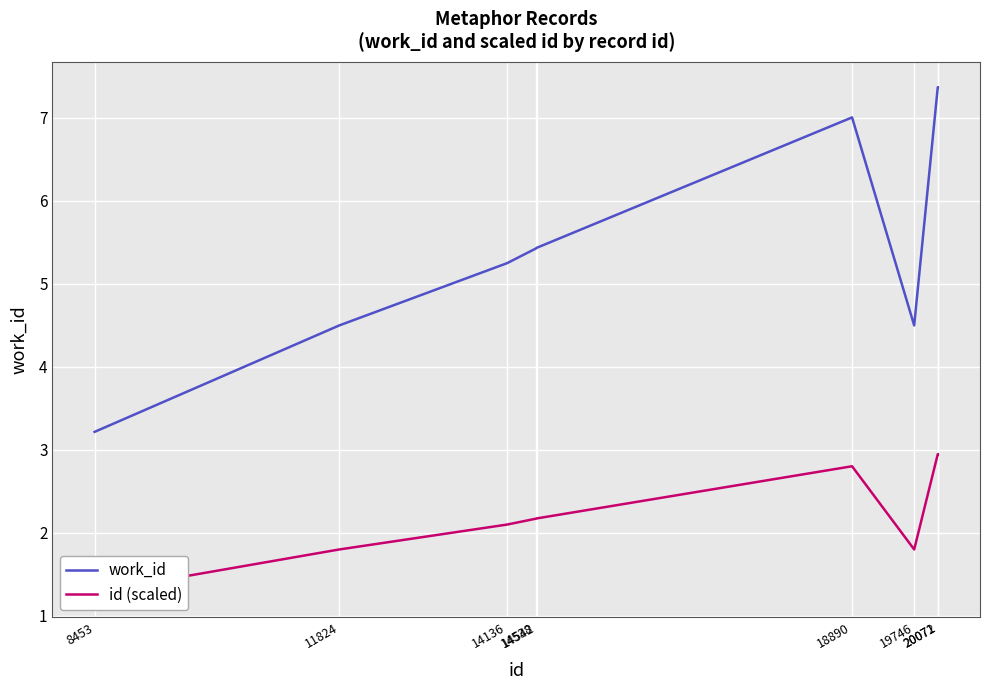

At which label does work_id first exceed 5?

14136